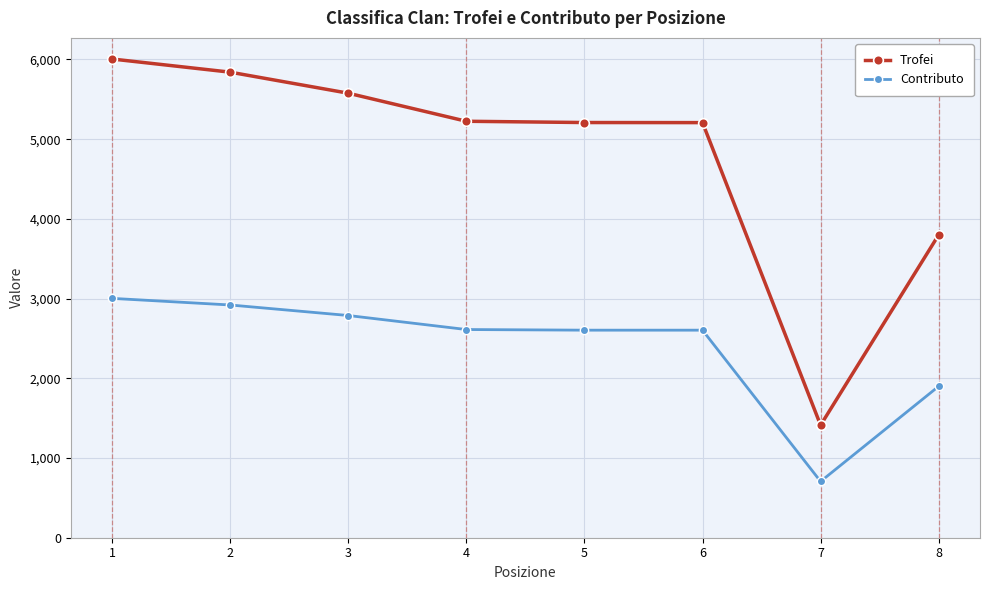

Where does the Trofei series first go above 5225?

1